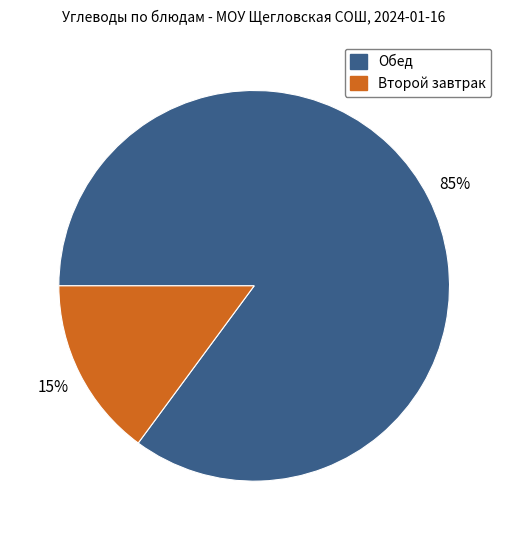

To the nearest percent, what portion does Второй завтрак represent?

15%